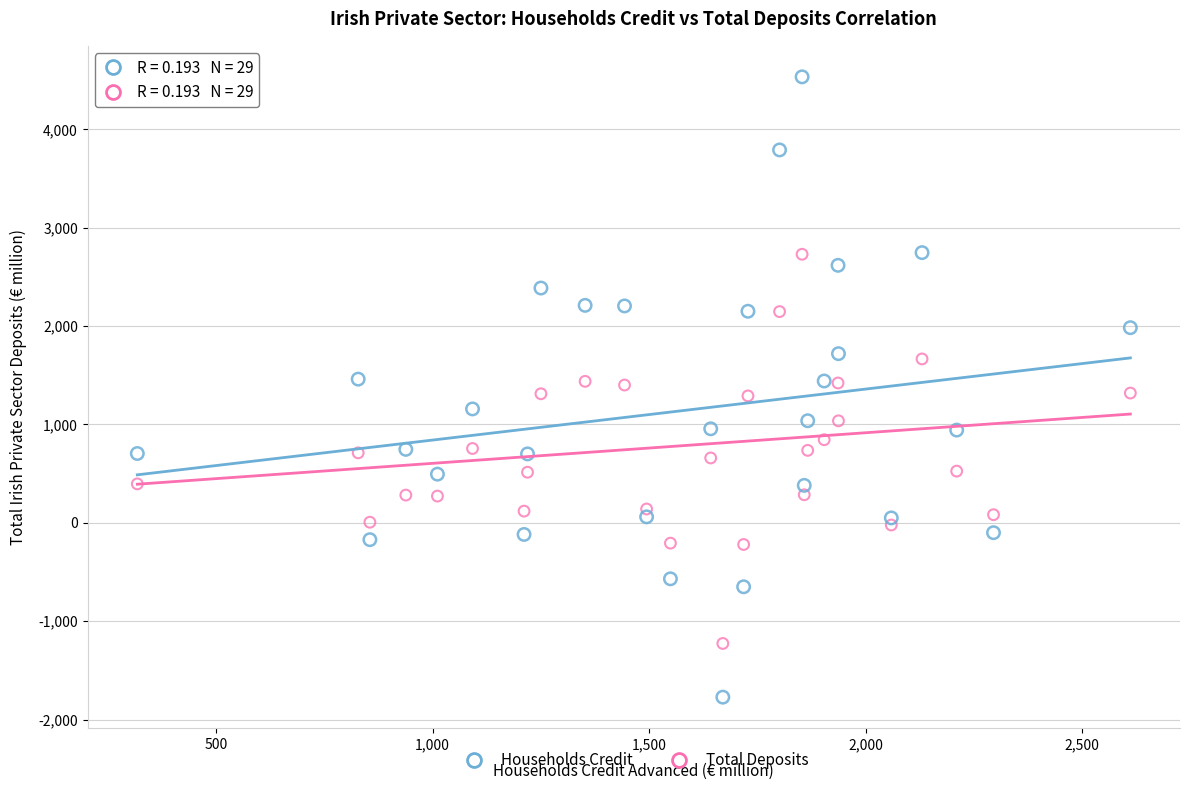

What are all the series names shown in the legend?

Households Credit, Total Deposits